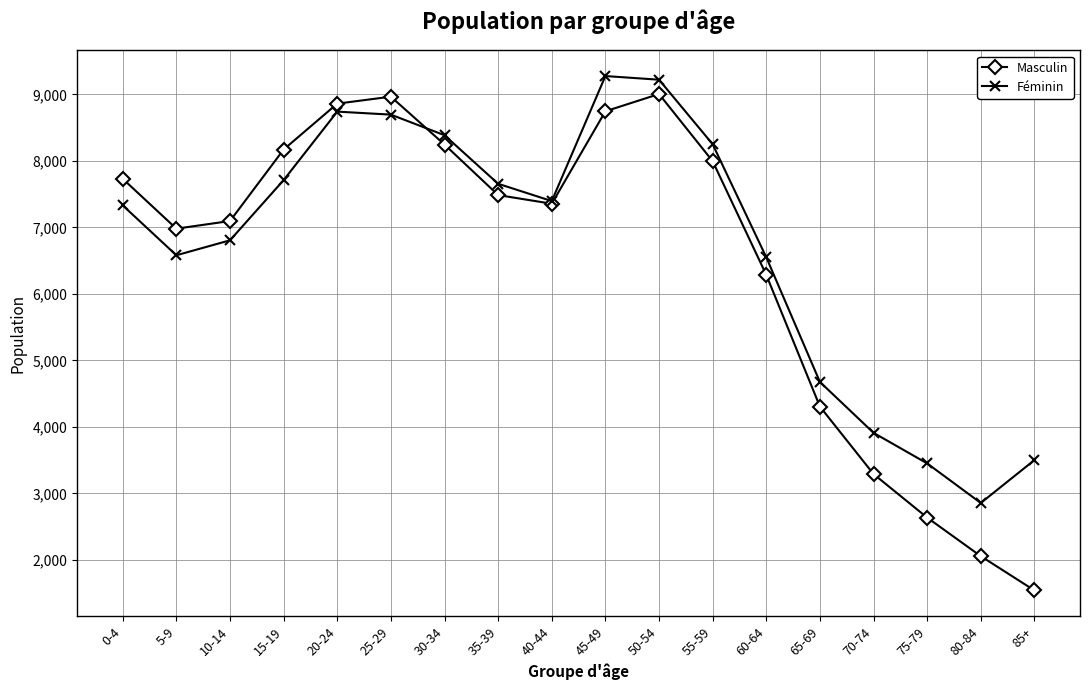

Which category has the lowest value across all series?

85+